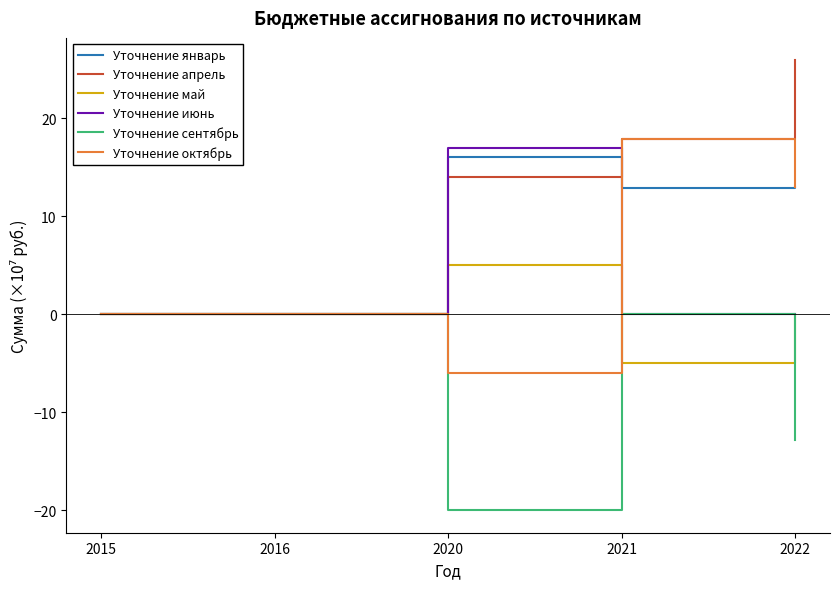

What is the lowest value of the Уточнение сентябрь series?

-20.0